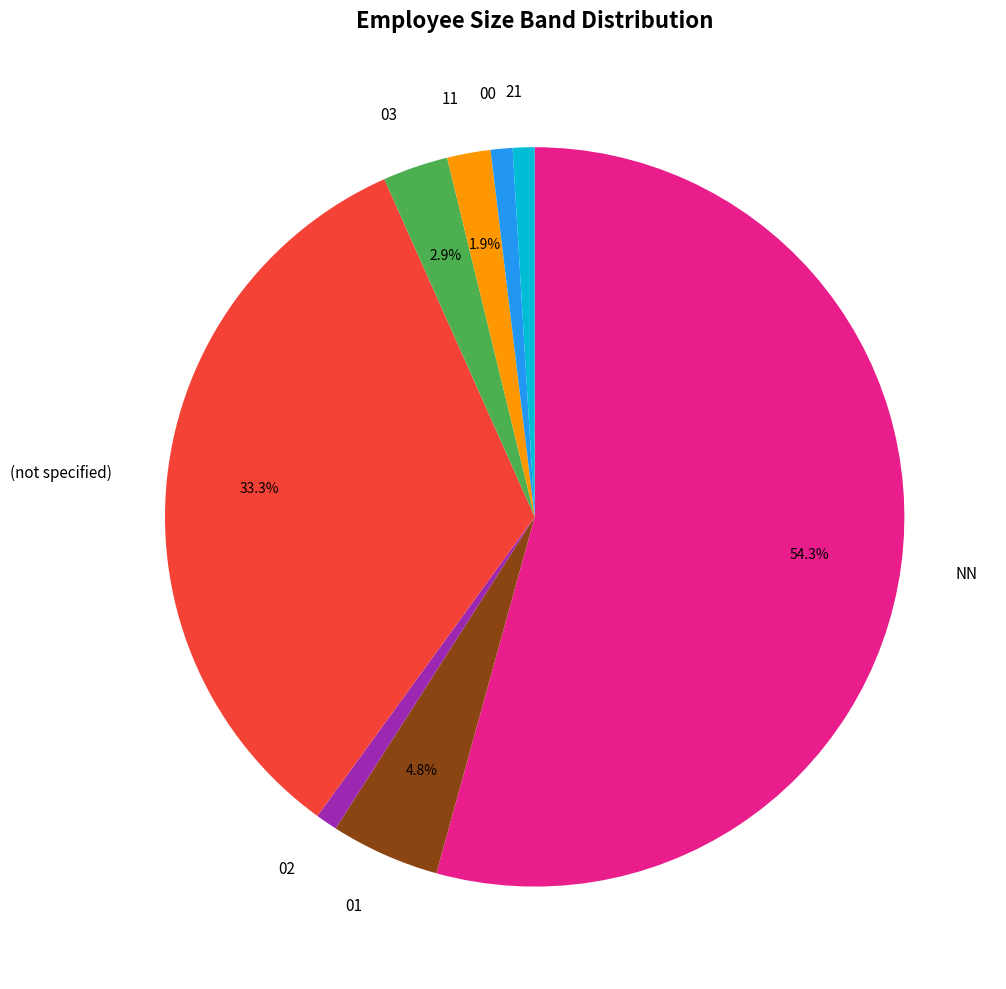

What portion of the pie excludes 01?

95.2%